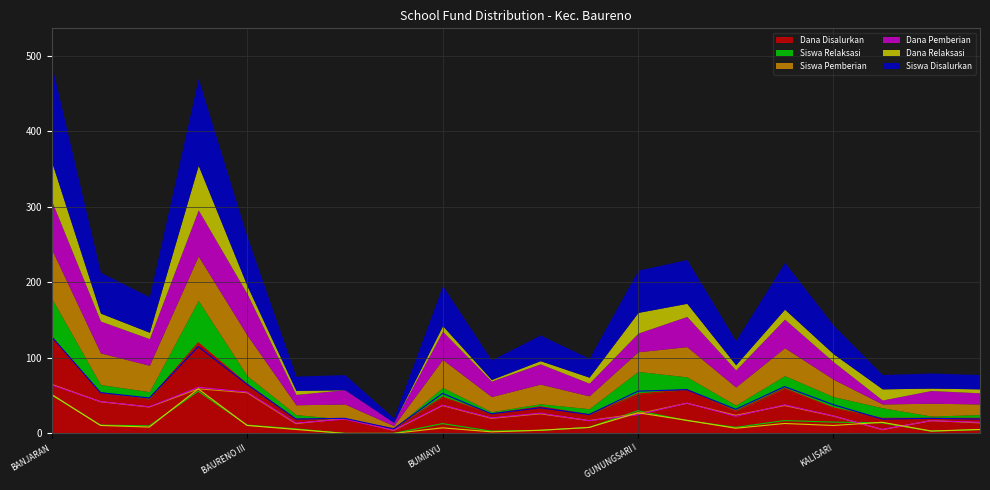

In Dana Pemberian, how many points are higher than both neighbors (excluding endpoints)?

7